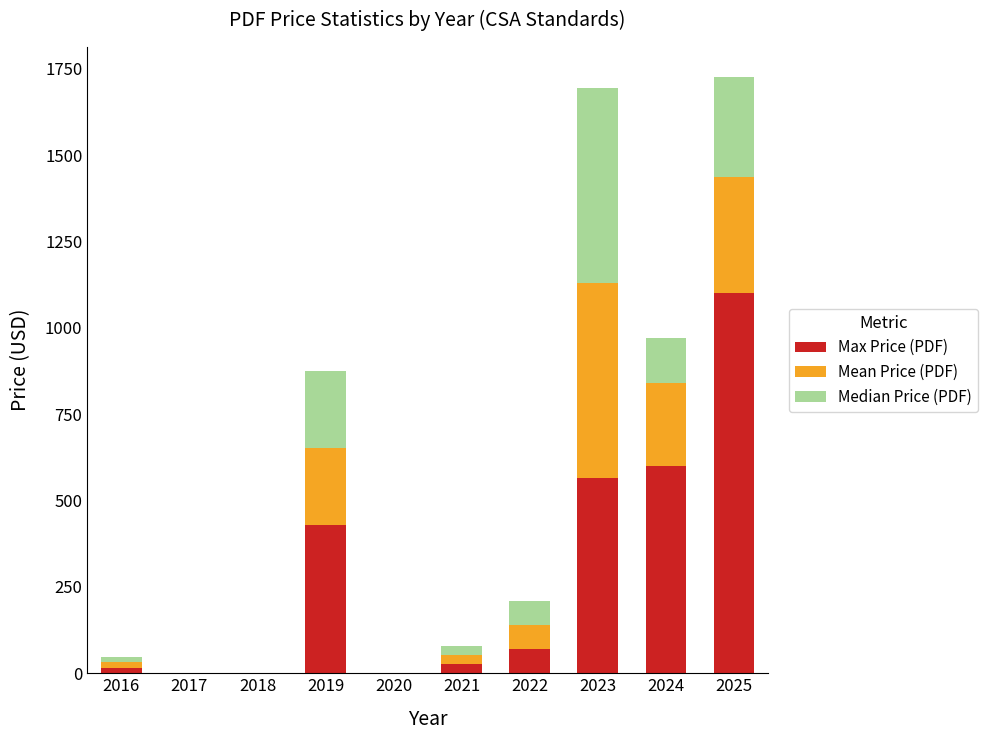

What is the highest value of the Max Price (PDF) series?

1100.0